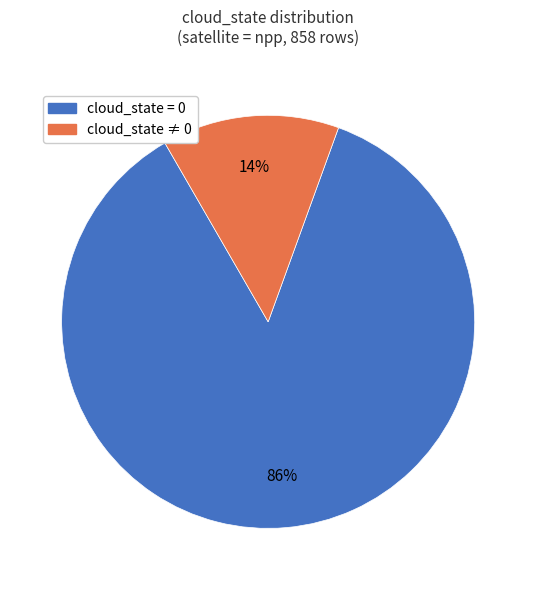

To the nearest percent, what is the difference between the largest and smallest slice percentages?

72%